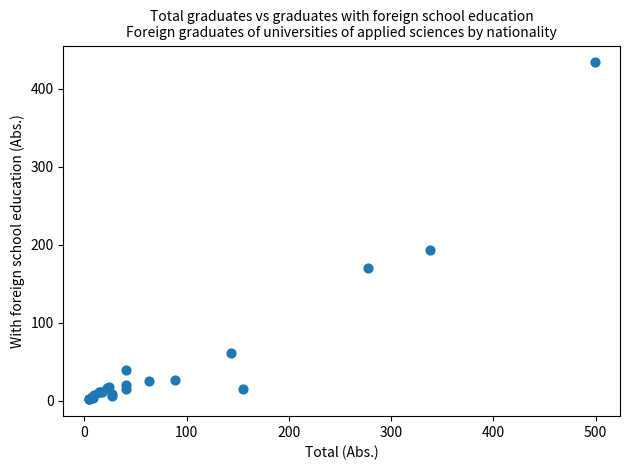

What Y value in the scatter plot is closest to 218?

194